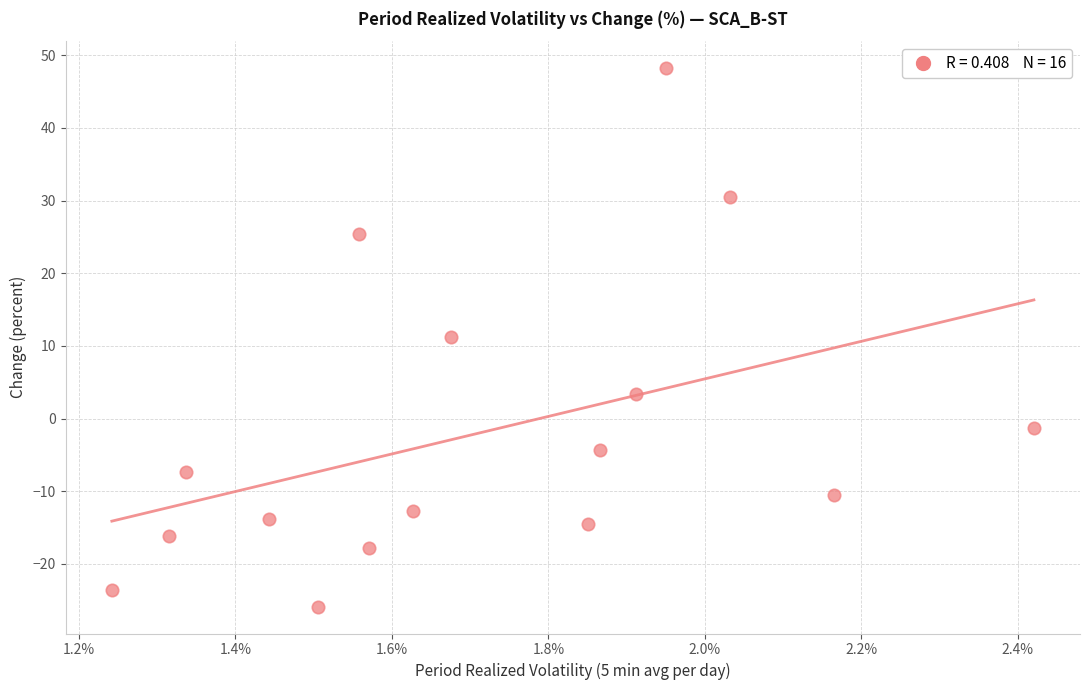

What is the range of Y values (max minus min)?

74.1